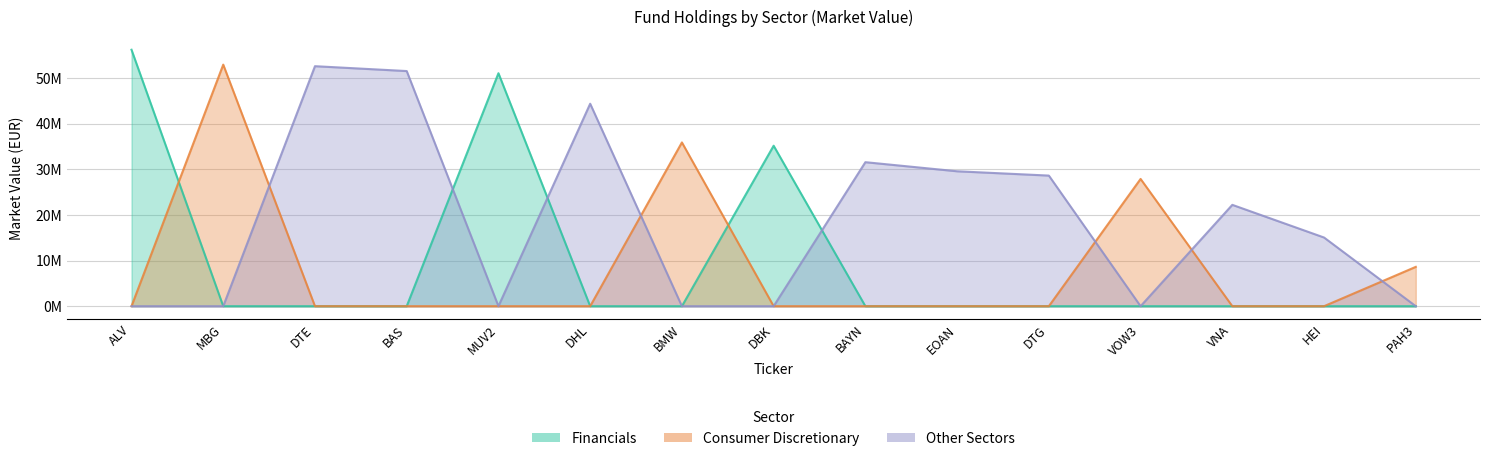

Between ALV and MUV2, which is larger?

ALV